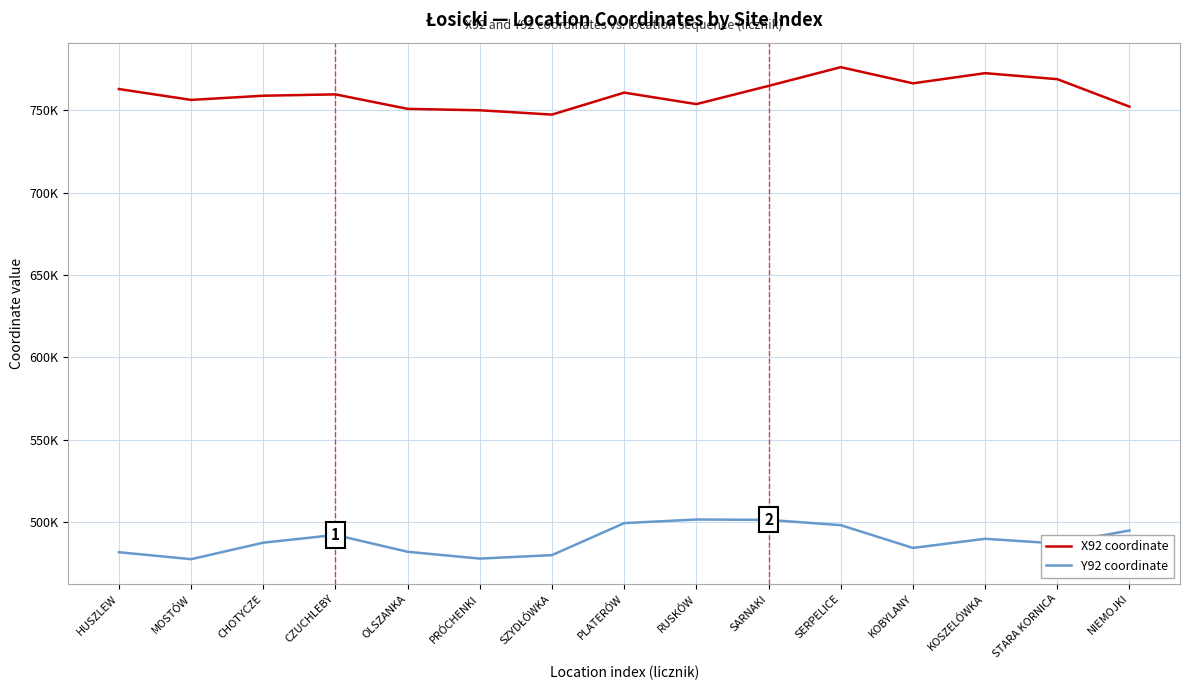

The Y92 coordinate series shows 281327 at MOSTÓW. True or false?

False